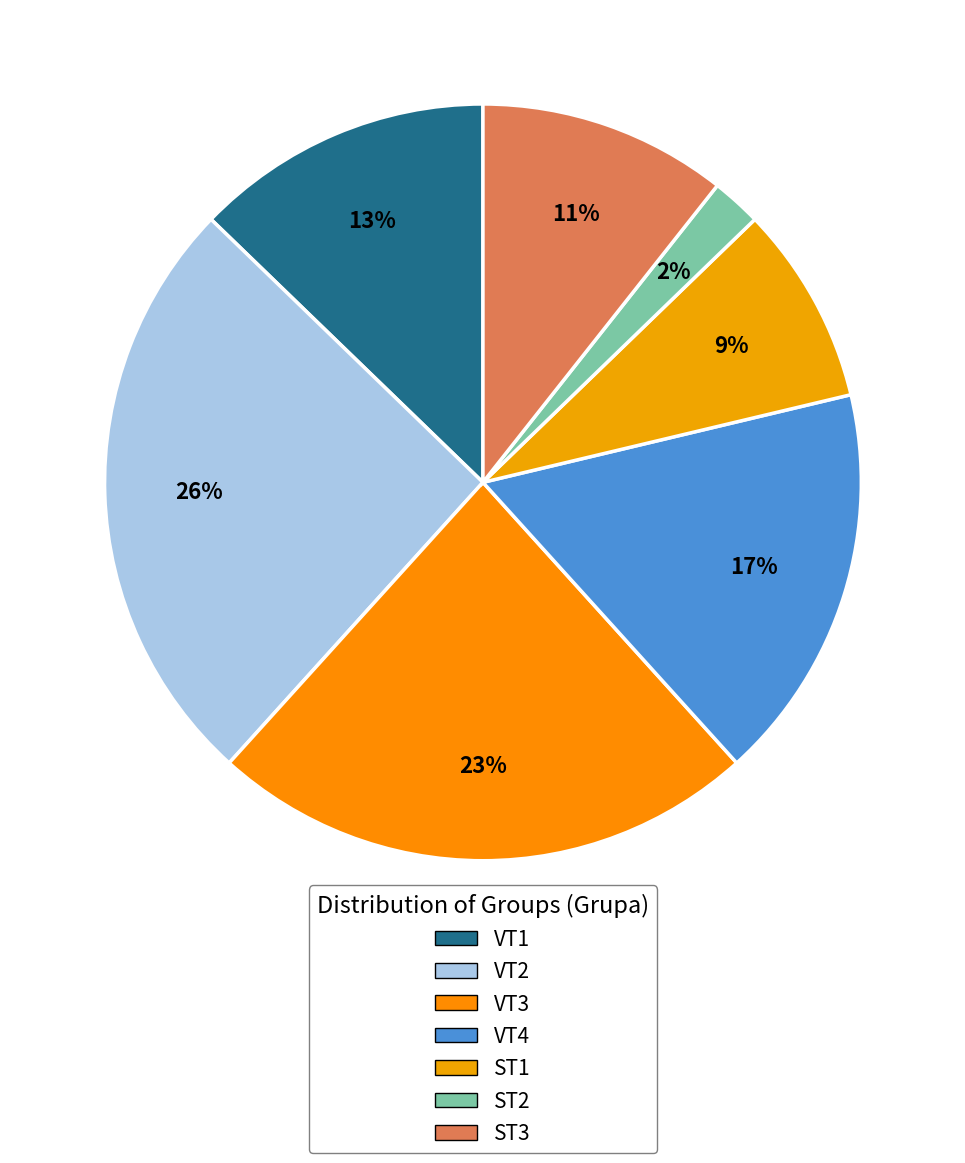

How many segments does this pie chart have?

7